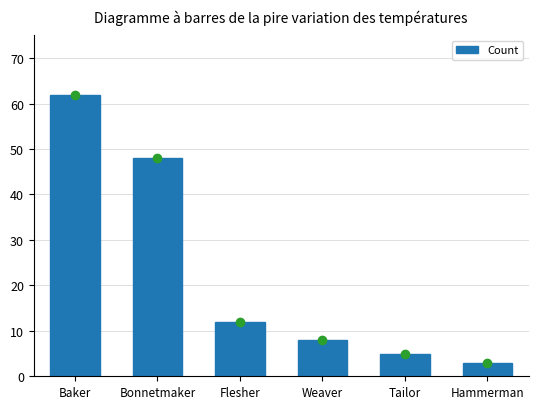

At which label does the data first exceed 12?

Baker